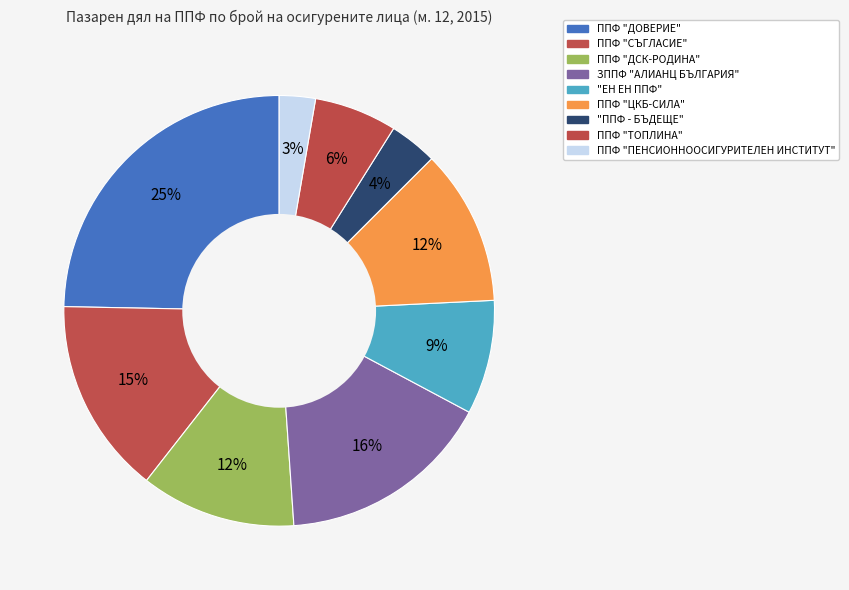

Combined, do ППФ "ПЕНСИОННООСИГУРИТЕЛЕН ИНСТИТУТ" and ППФ "СЪГЛАСИЕ" account for over 50%?

No